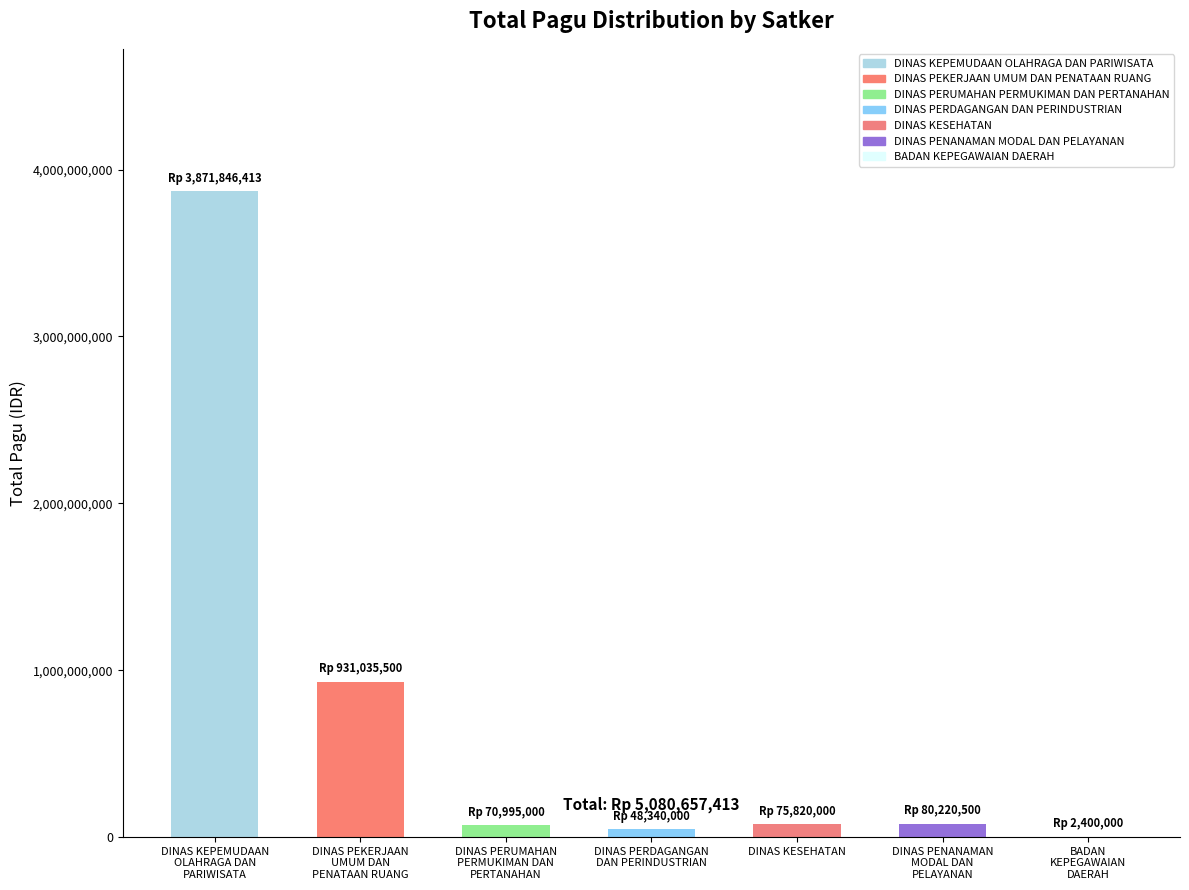

How many distinct data groups are displayed?

1